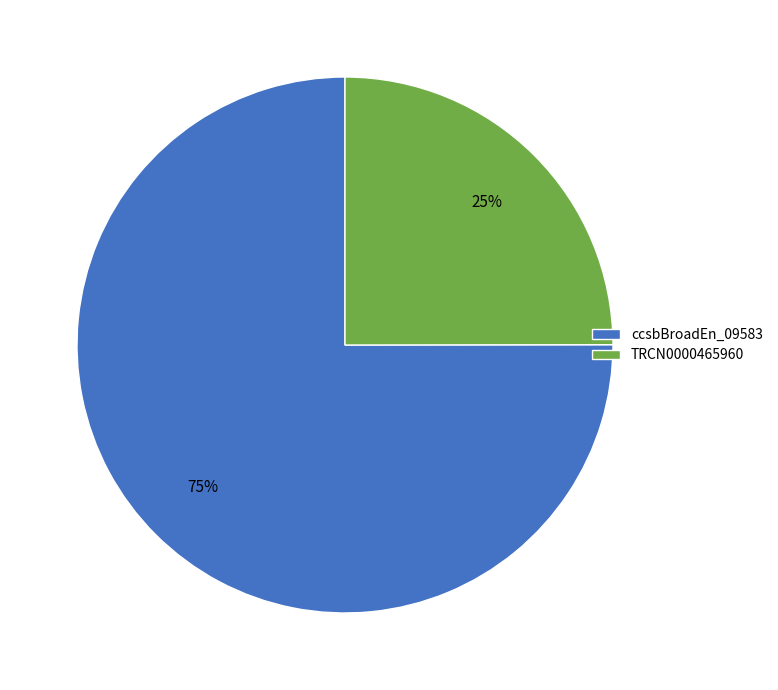

Does ccsbBroadEn_09583 represent more than half of the total?

Yes